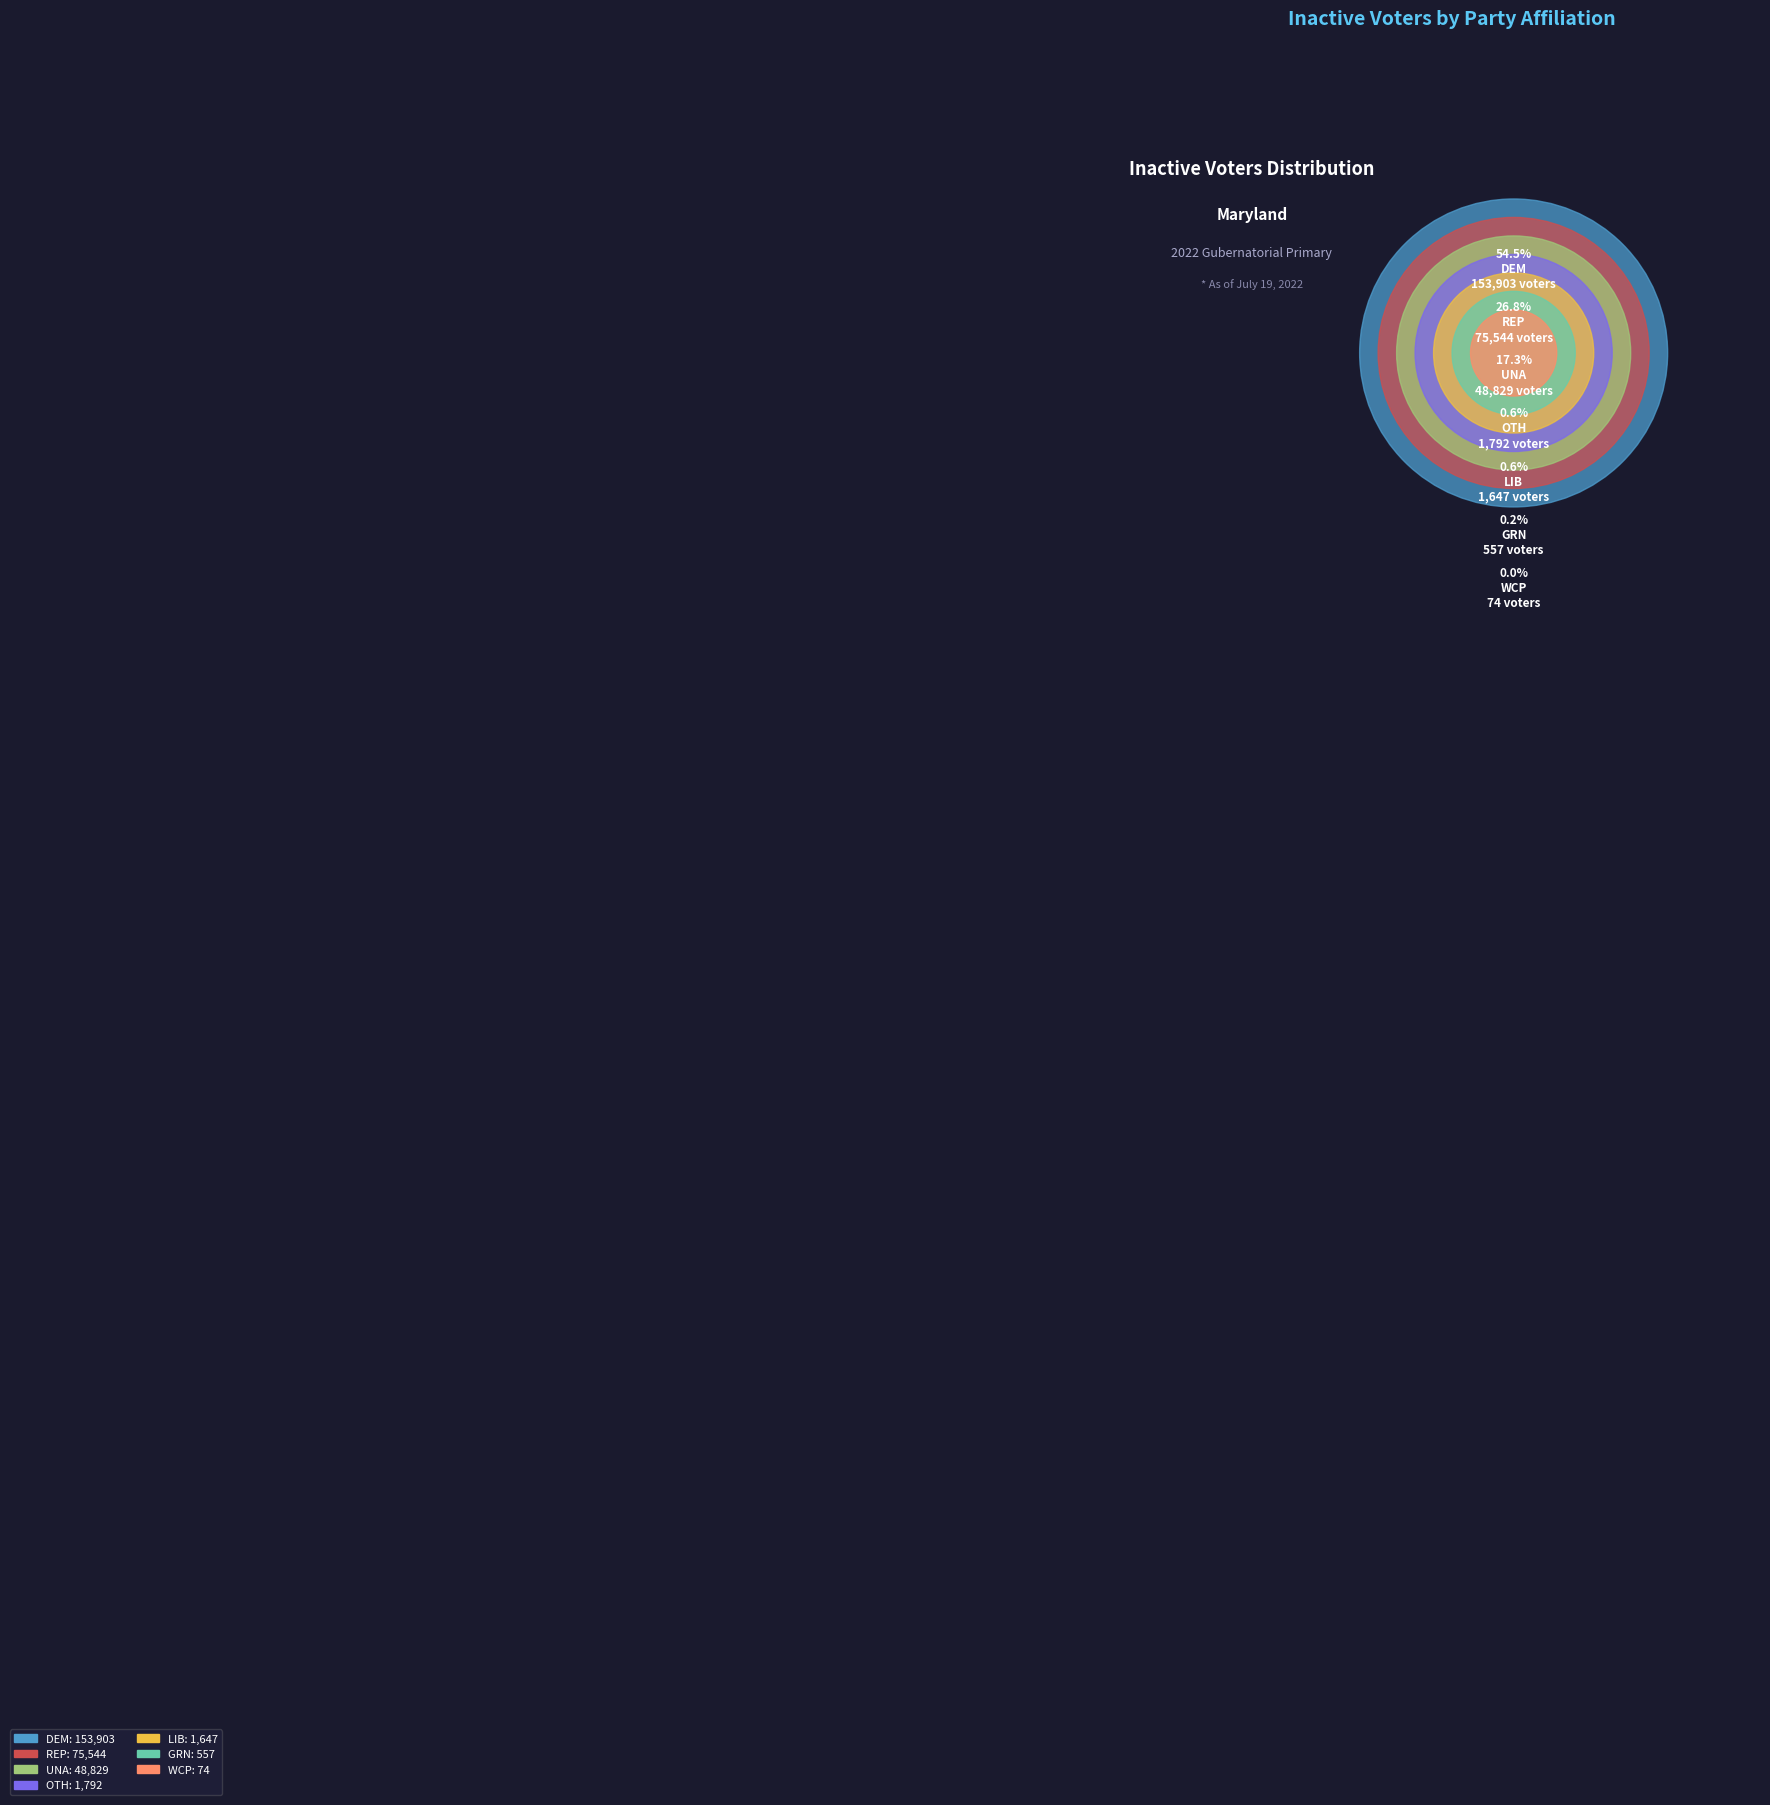

Is there any slice that represents more than half of the pie?

Yes